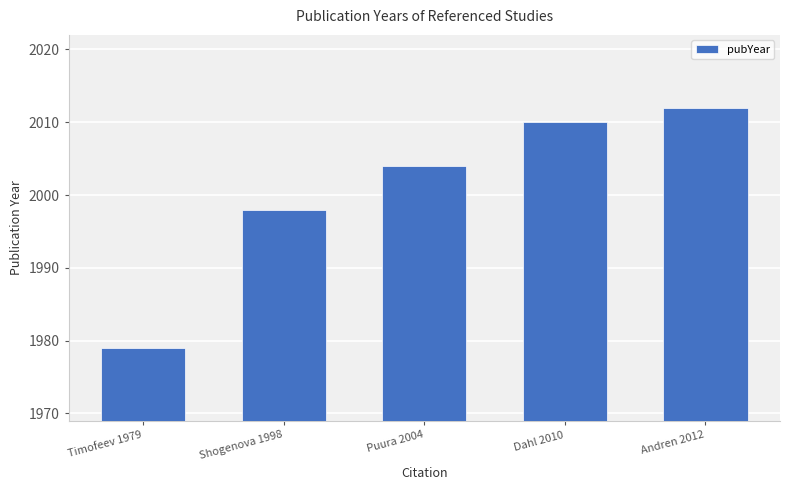

What is the label of the 4th bar from the right?

Shogenova 1998